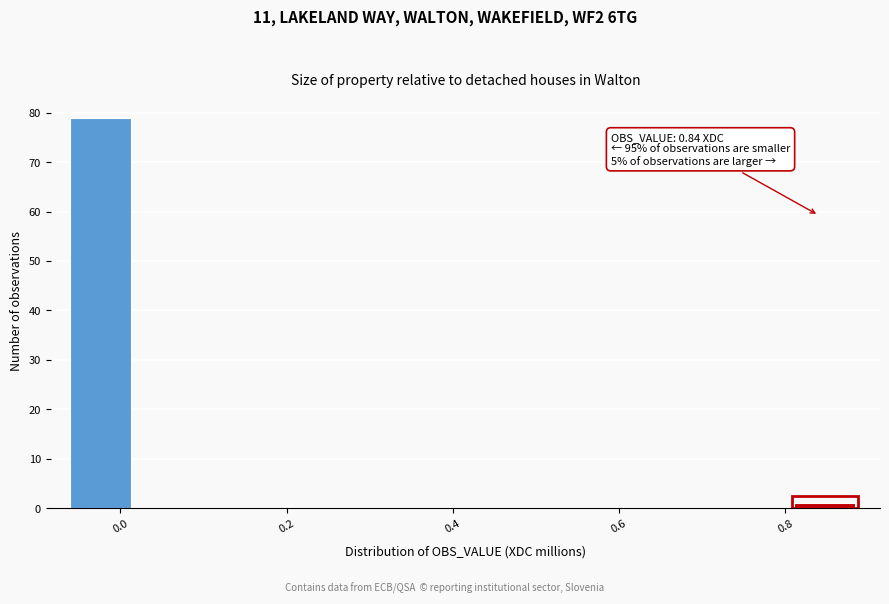

Read against the x-axis, roughly where is the centre of the tallest bar?

-0.02